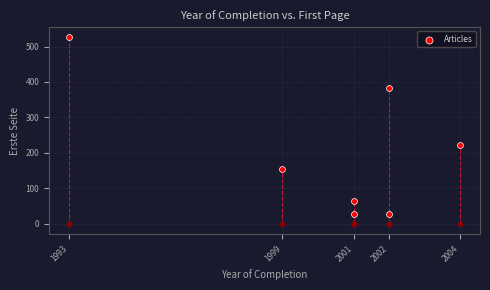

What is the average X value?

2000